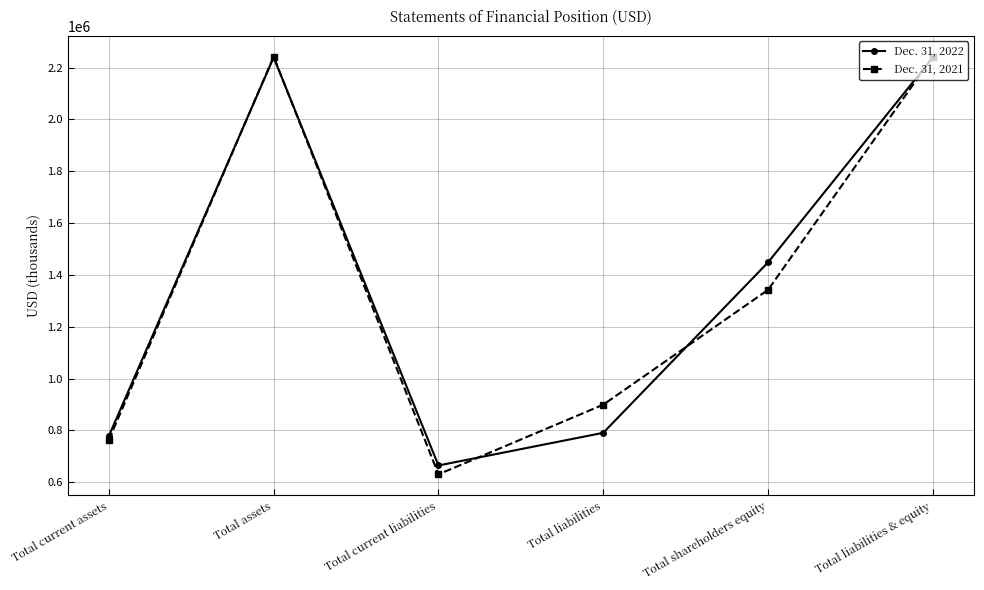

What is the sum of all Dec. 31, 2021 values?

8120764